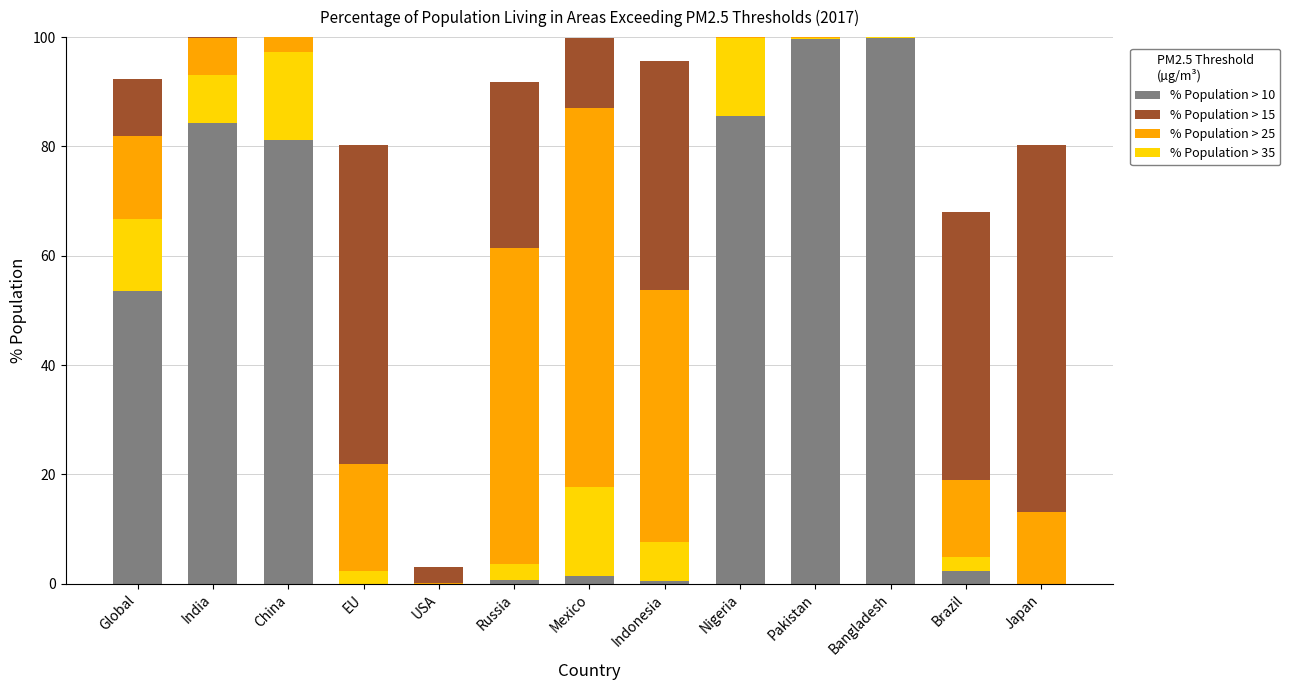

What is the difference between the % Population > 25 values at Pakistan and India?

6.7